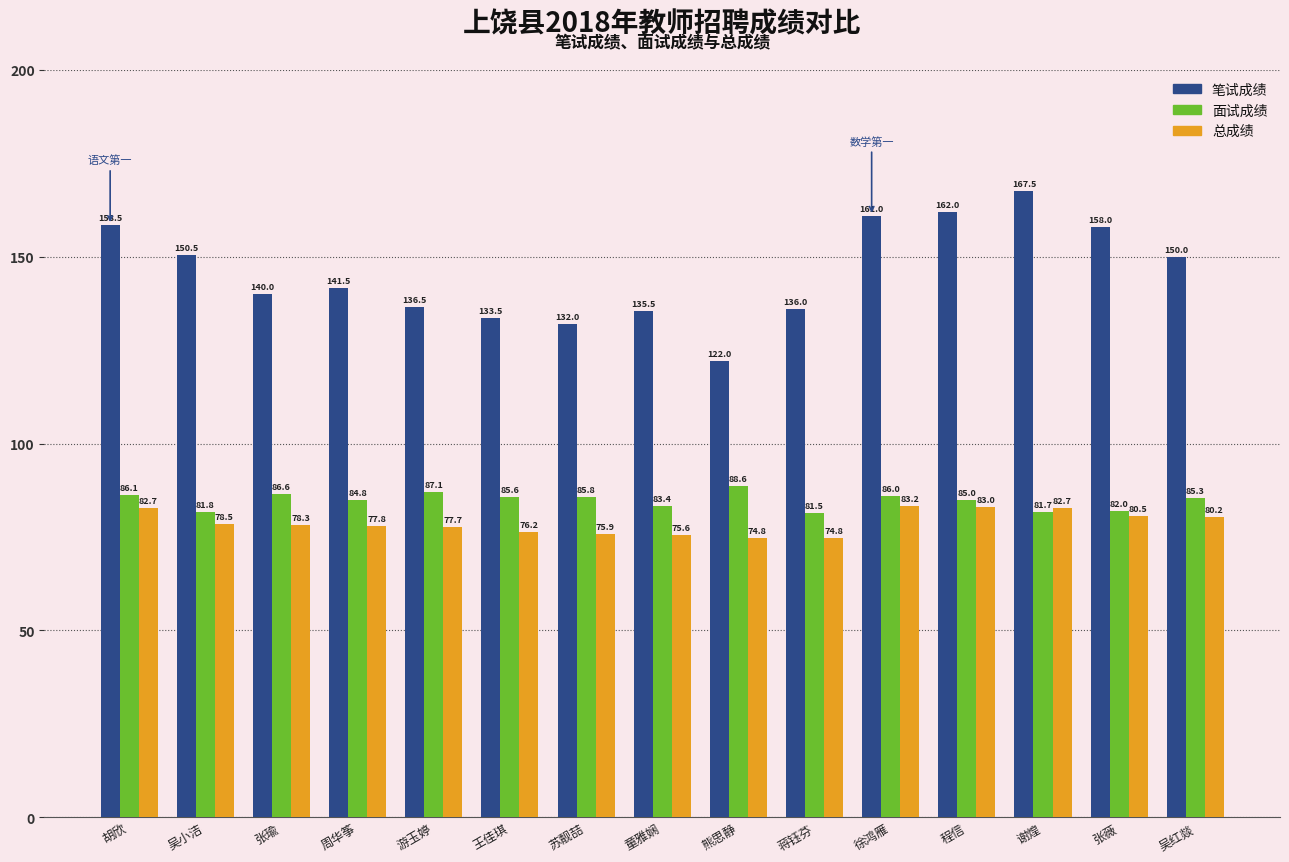

Which series has the largest total across all categories?

笔试成绩